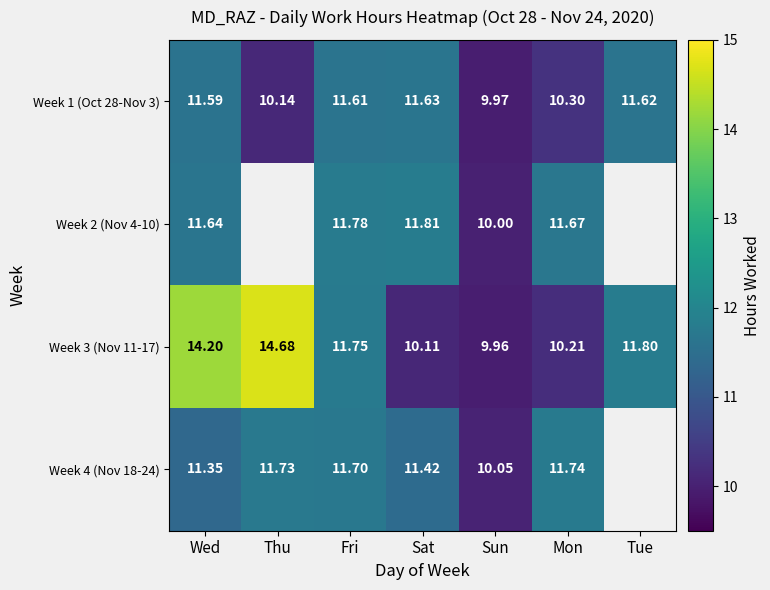

The value of Week 3 (Nov 11-17) at Tue is 20.4. True or false?

False